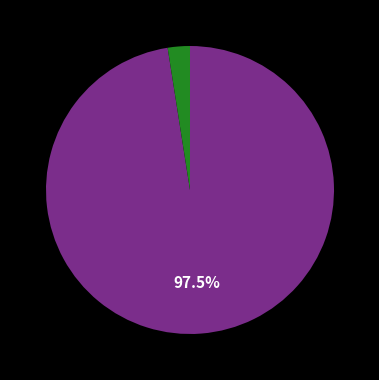

Is there a majority slice in this chart?

Yes